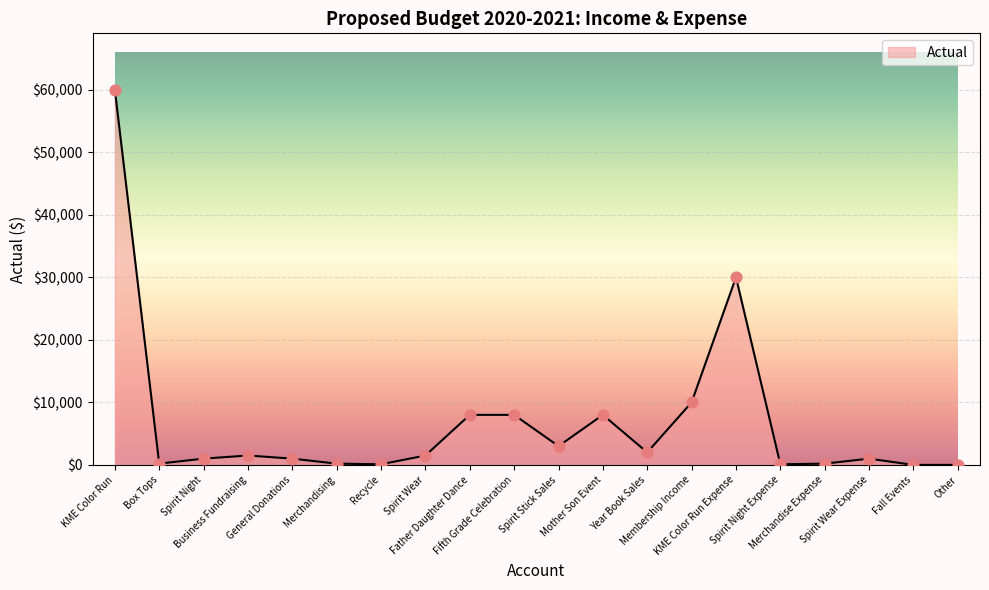

Between Fifth Grade Celebration and Spirit Night, which is larger?

Fifth Grade Celebration